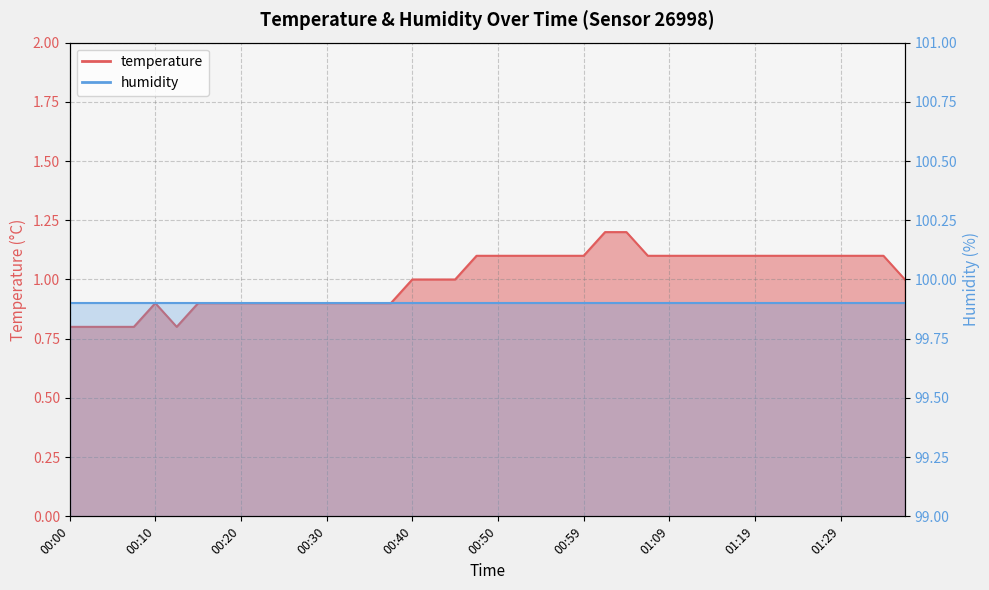

True or false: the data shows 0.4 at 00:40.

False